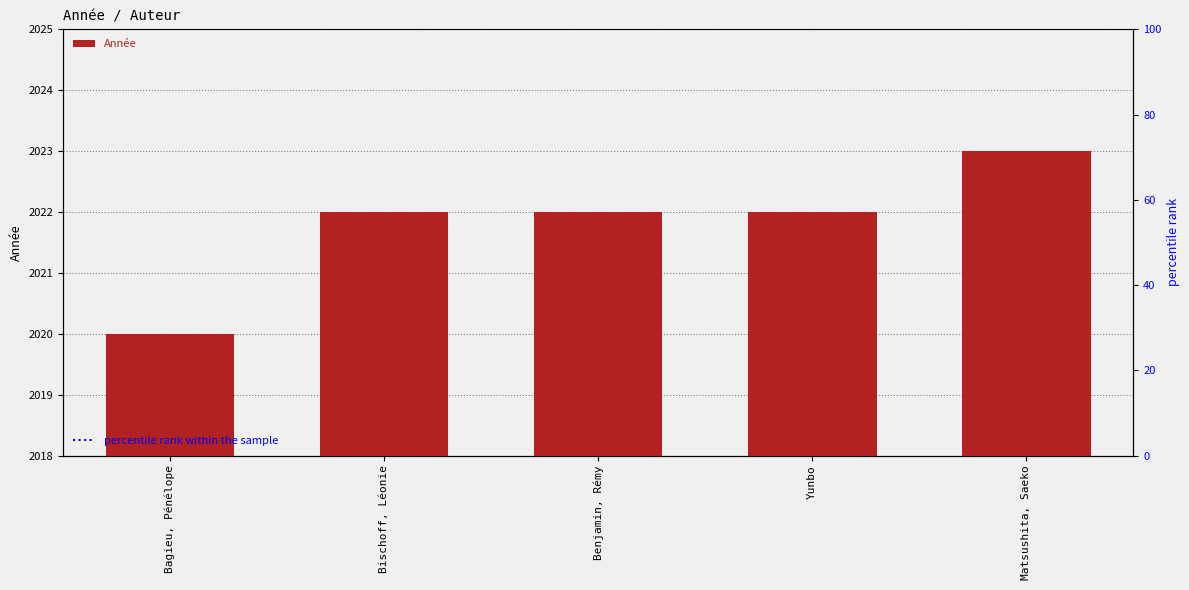

Reading left to right, what are all the values shown in this chart?

2020	2022	2022	2022	2023